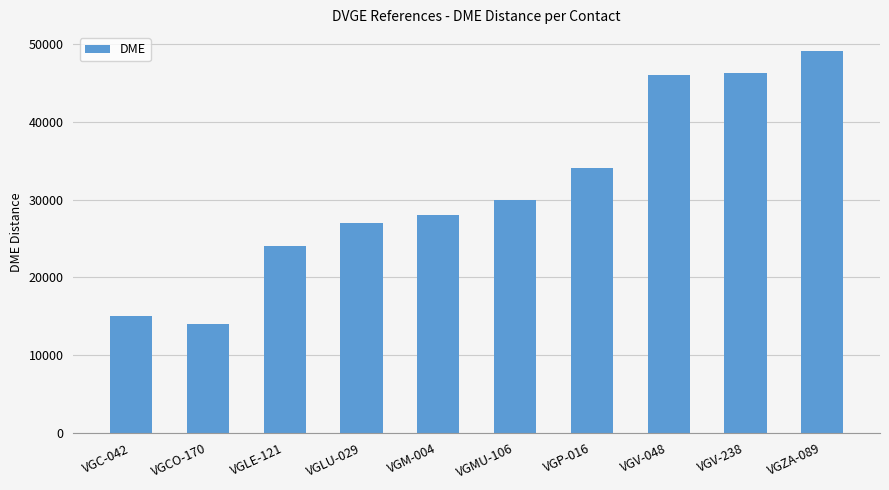

Are the bars horizontal?

No